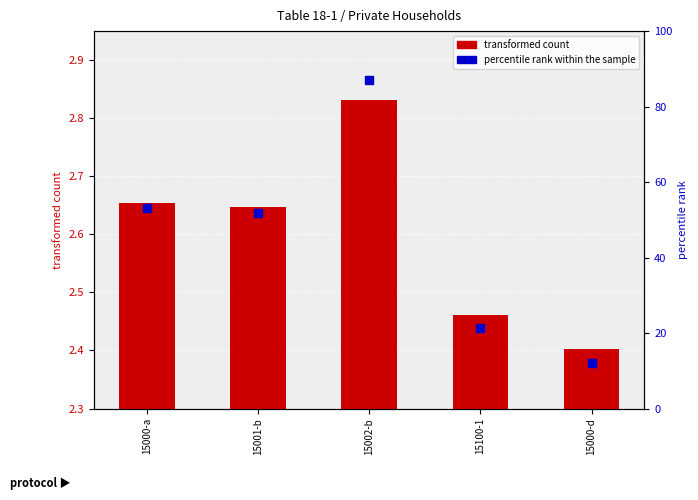

Which series reaches the maximum Y coordinate?

percentile rank within the sample